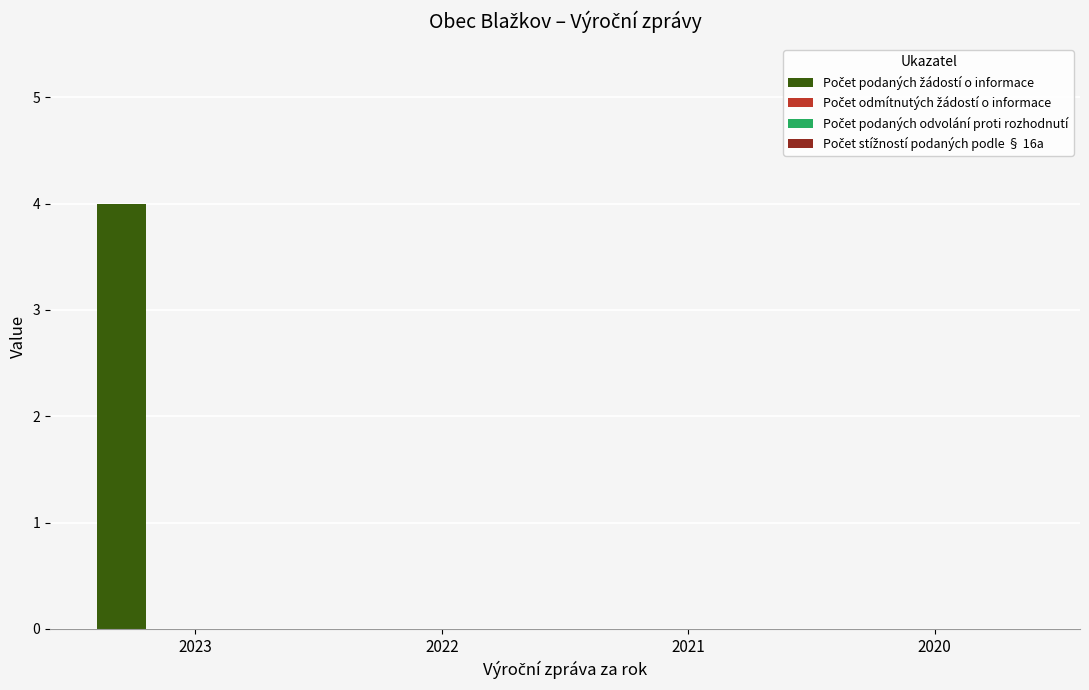

What is the sum of all values?

4